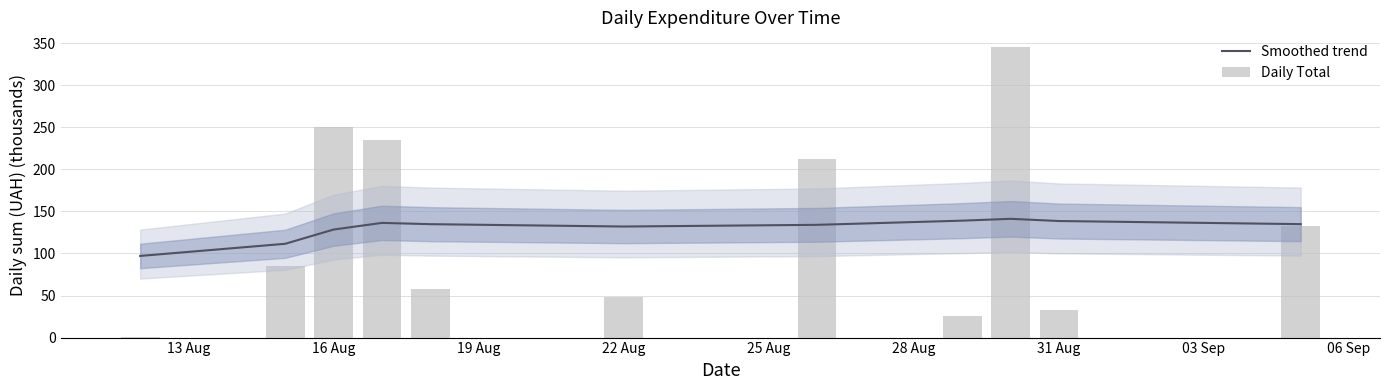

List the series in order of their overall mean, lowest first.

Daily Total, Smoothed trend